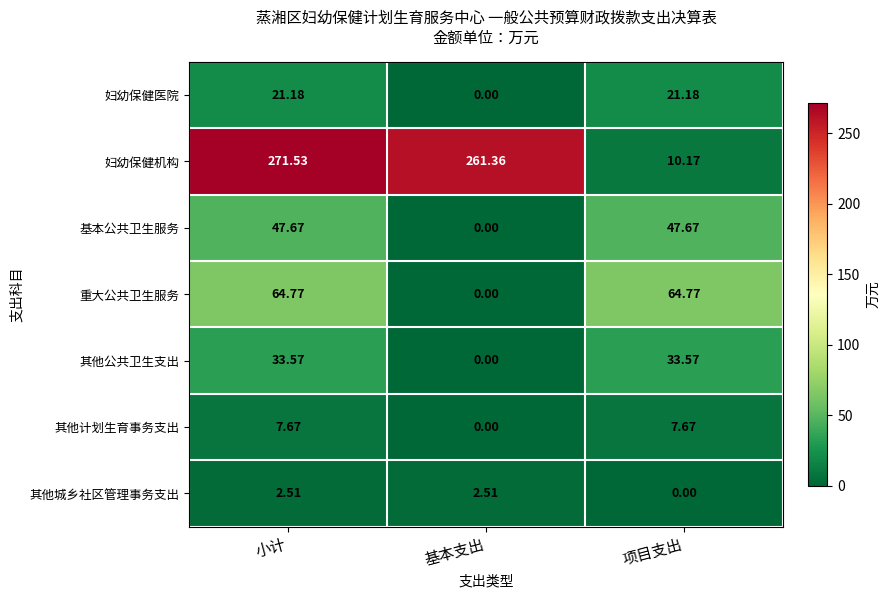

Count the number of data series in this chart.

7